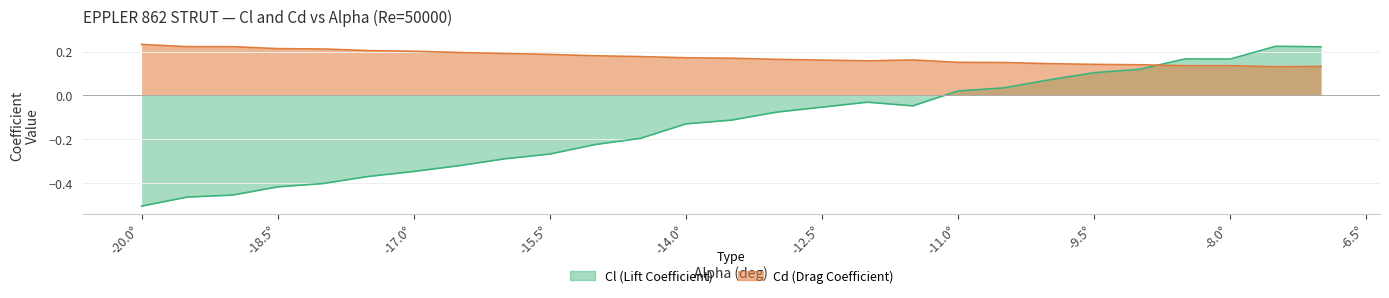

What is the average value of the Cl series?

-0.1